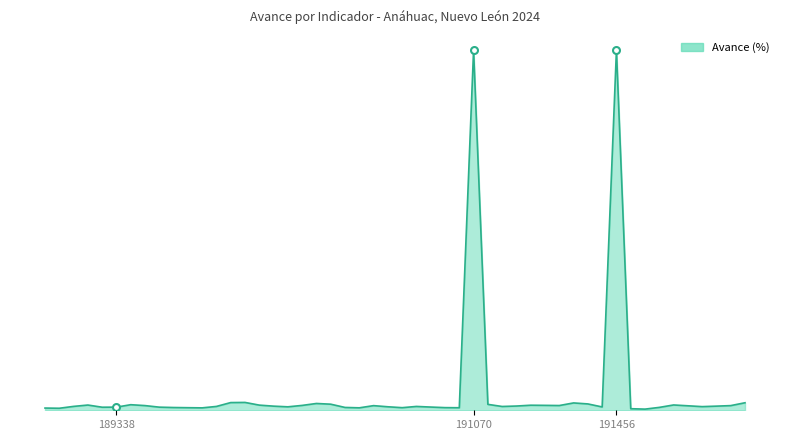

What is the maximum value shown in the chart?

100.0